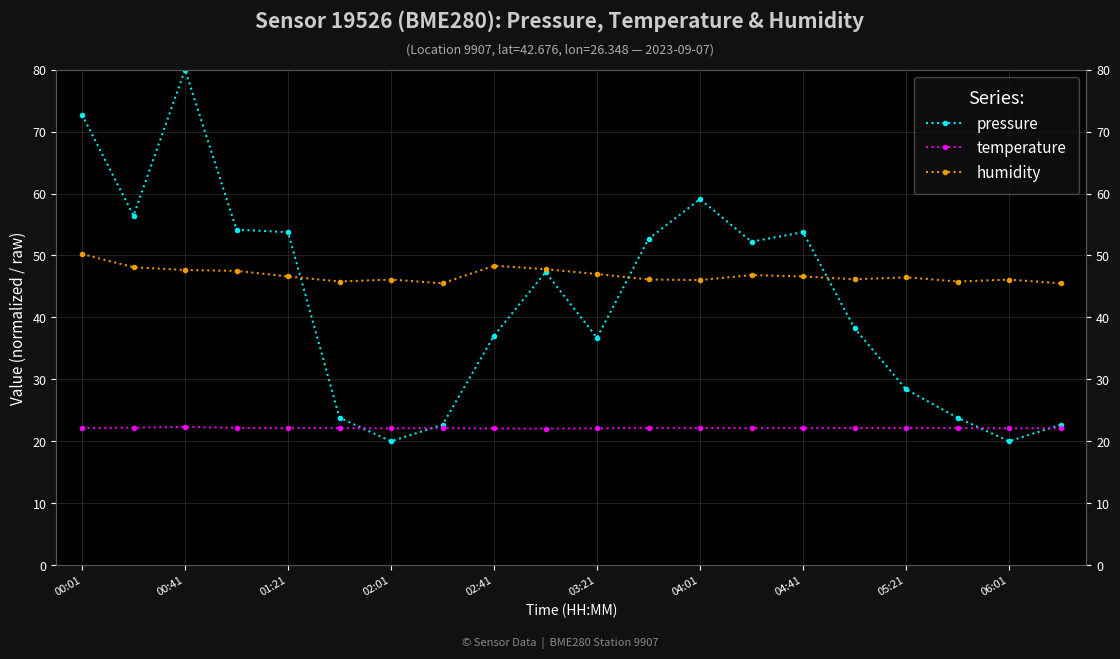

At how many categories does at least one series exceed 75?

1